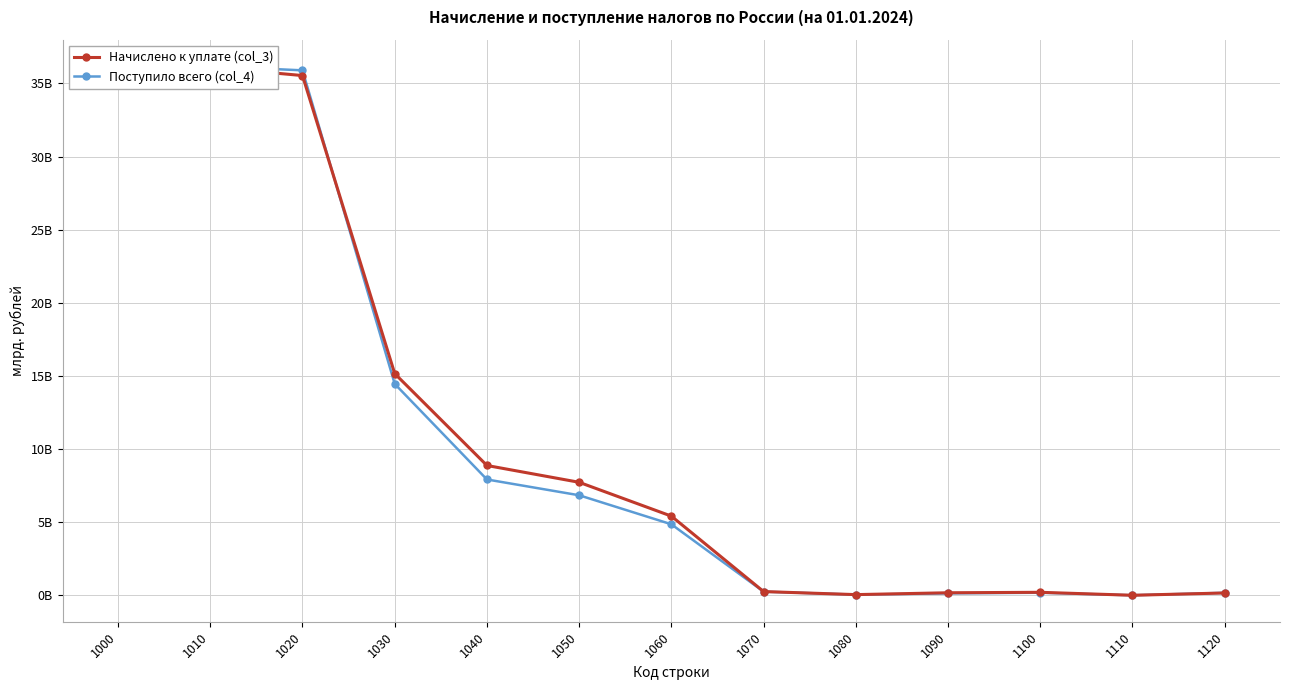

Where is Начислено к уплате (col_3) nearest to the value 18?

1030